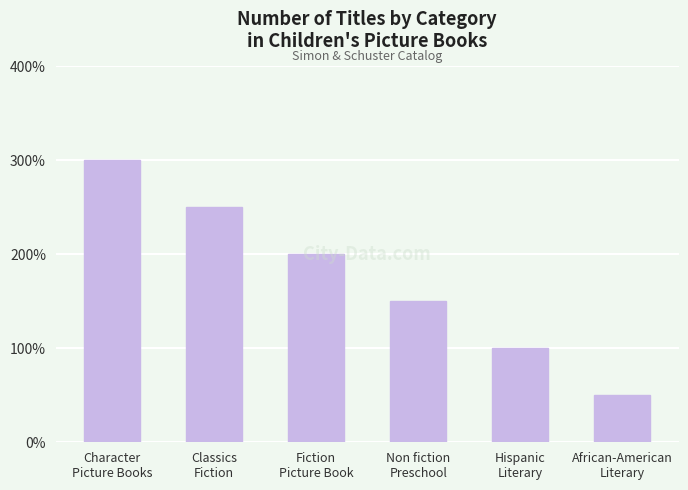

Does the chart contain any negative values?

No